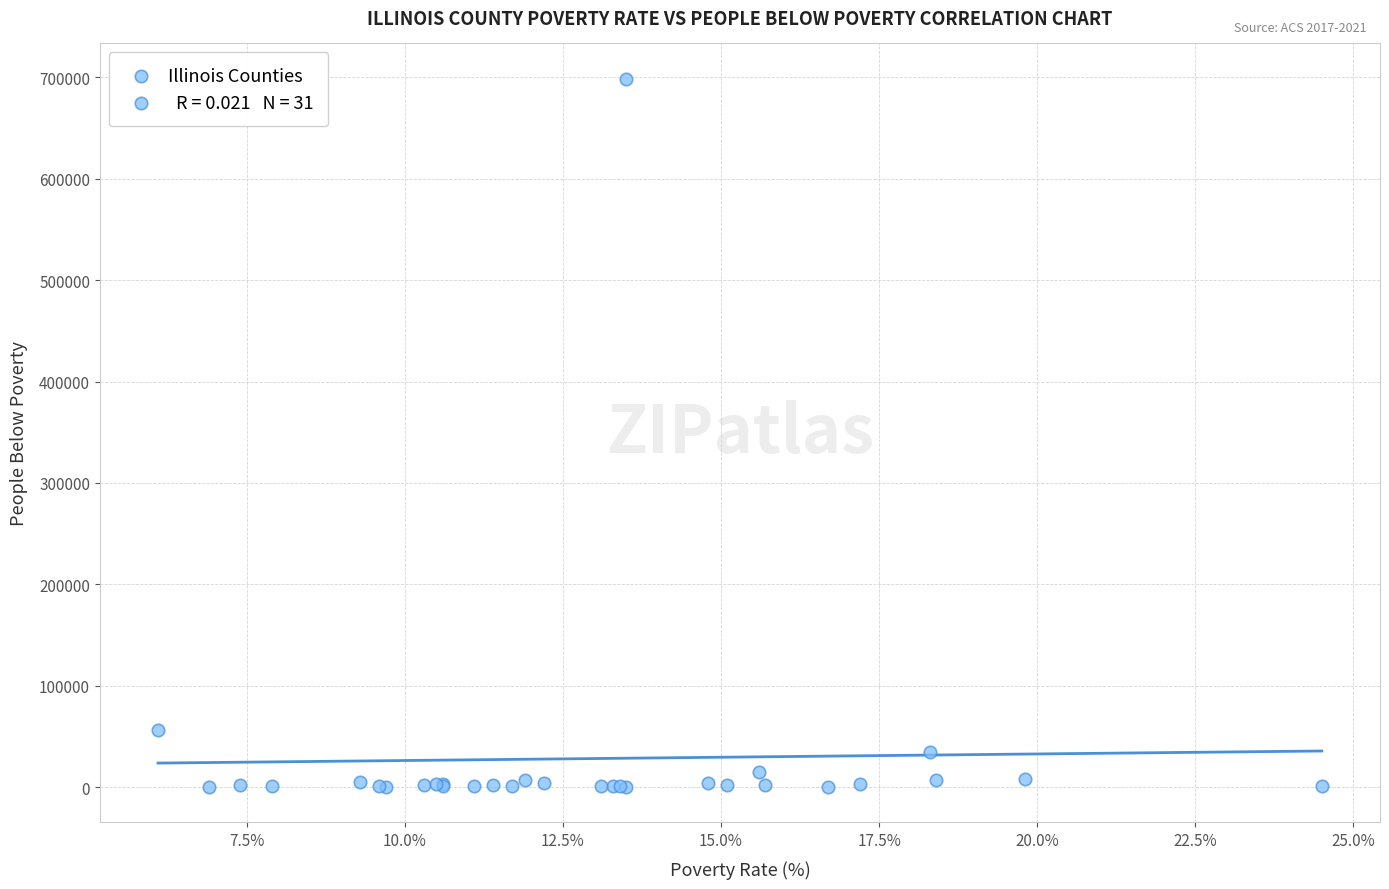

What Y value in the scatter plot is closest to 349312?

56249